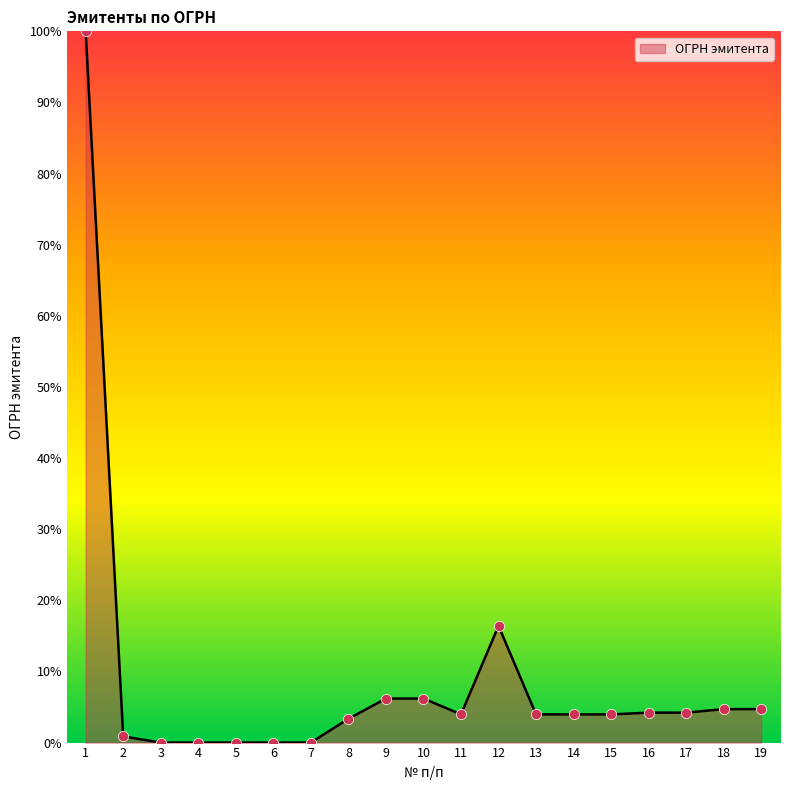

What is the change in value from 2 to 12?

+15.5